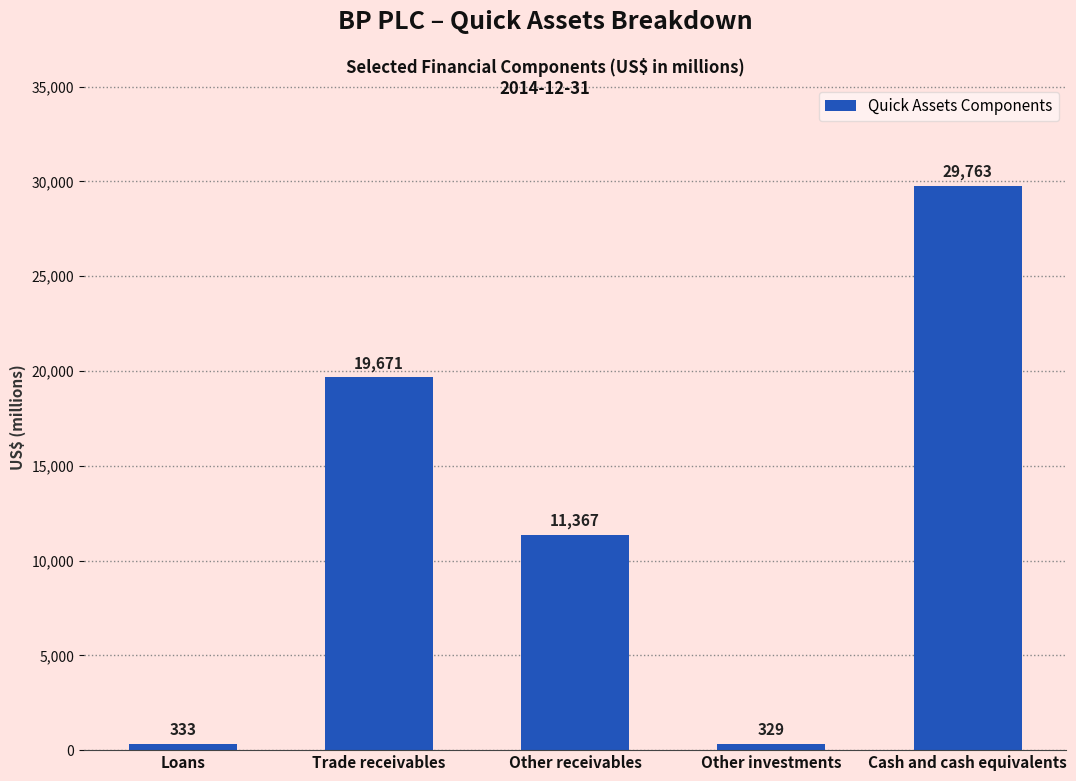

Reading left to right, what are all the values shown in this chart?

333	19671	11367	329	29763